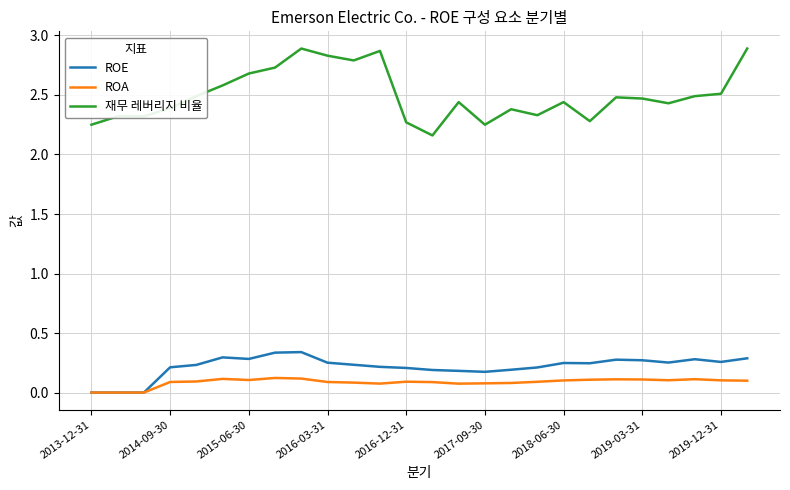

True or false: ROA and 재무 레버리지 비율 cross at least once.

False